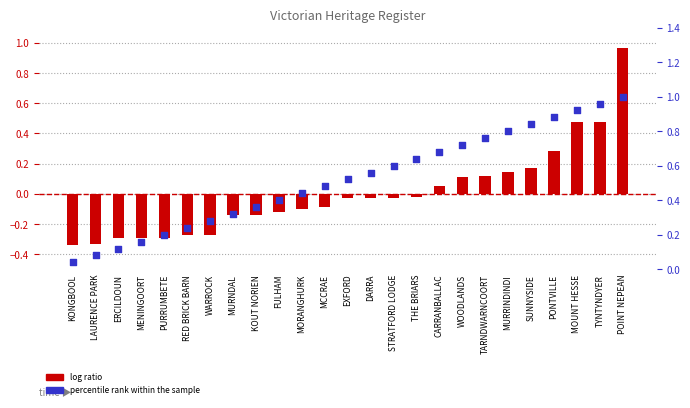

Which series has the widest spread of Y values?

log ratio